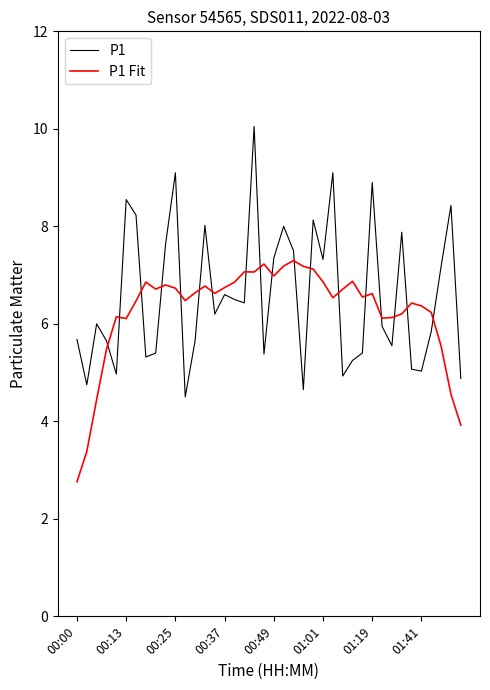

Which series ends up on top after the final intersection of P1 and P1 Fit?

P1